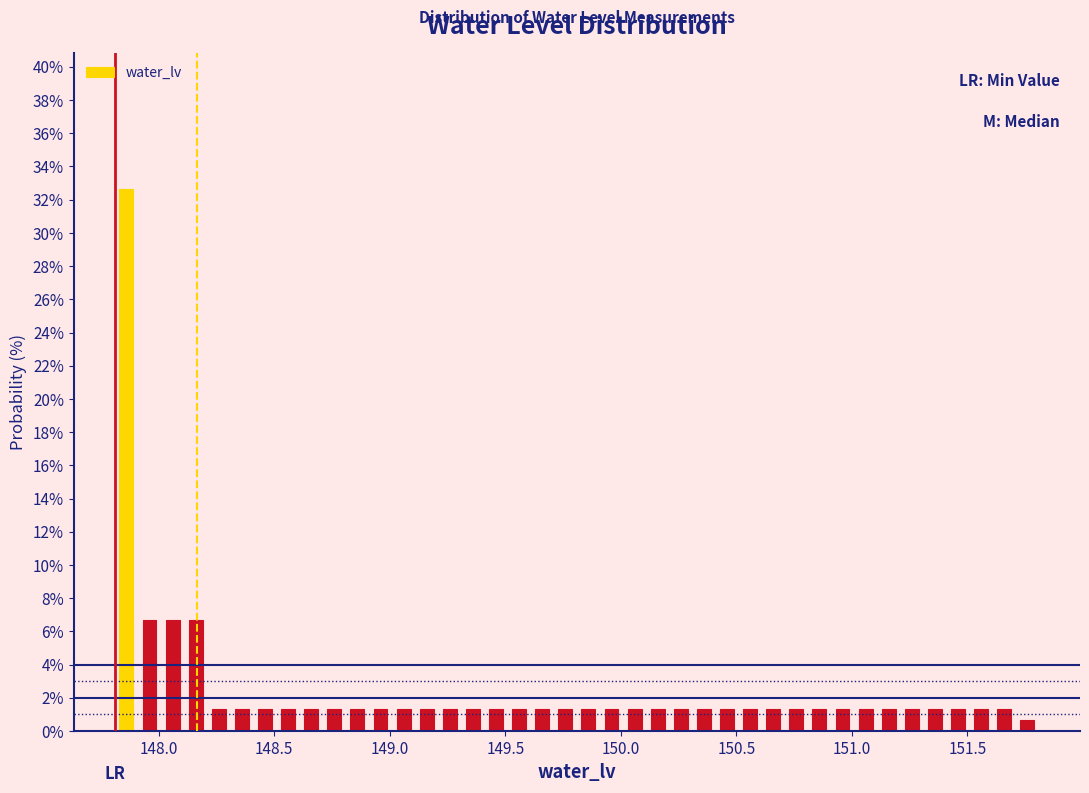

Read against the x-axis, roughly where is the centre of the tallest bar?

147.85